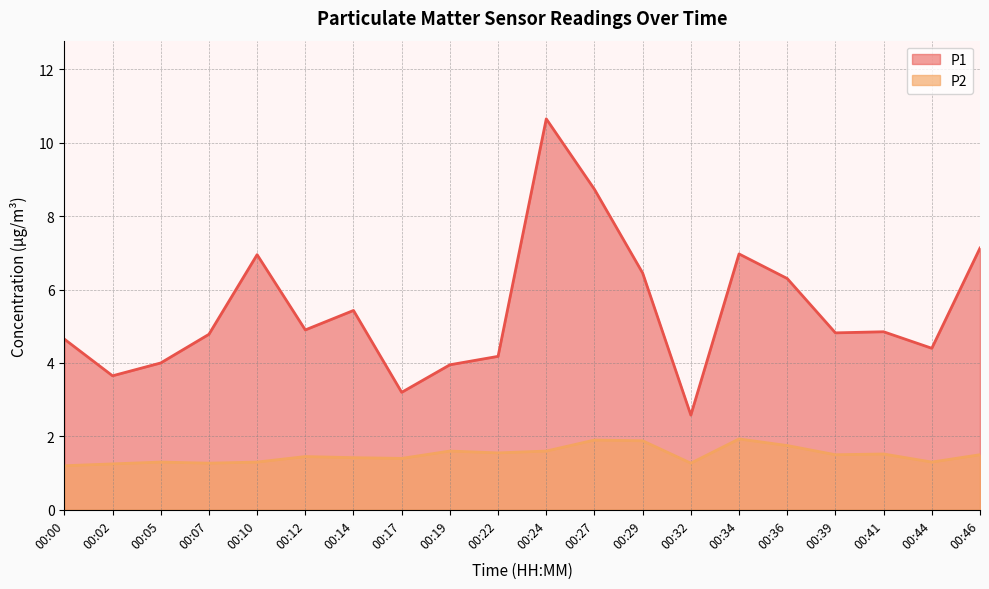

At which label is P1 closest to 6?

00:36